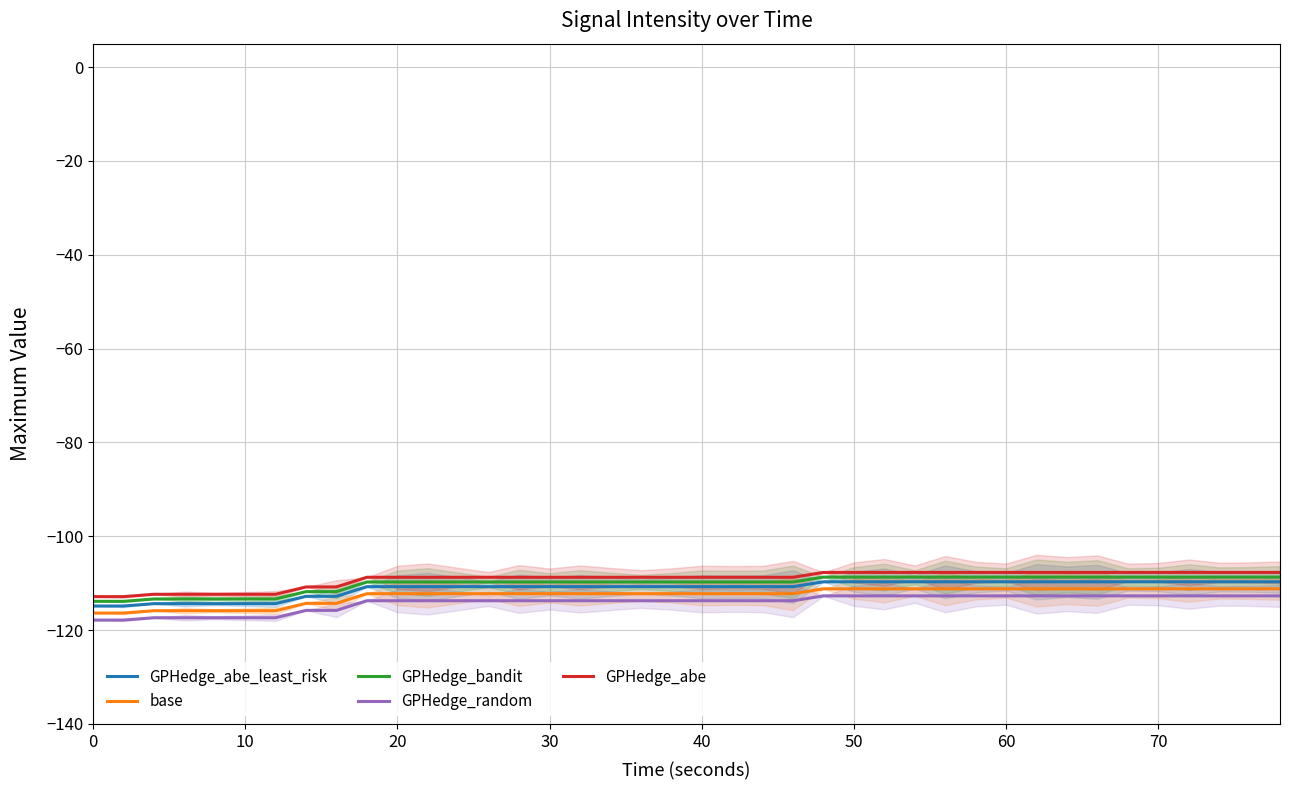

True or false: base has a value of -115.9 at 10.

True